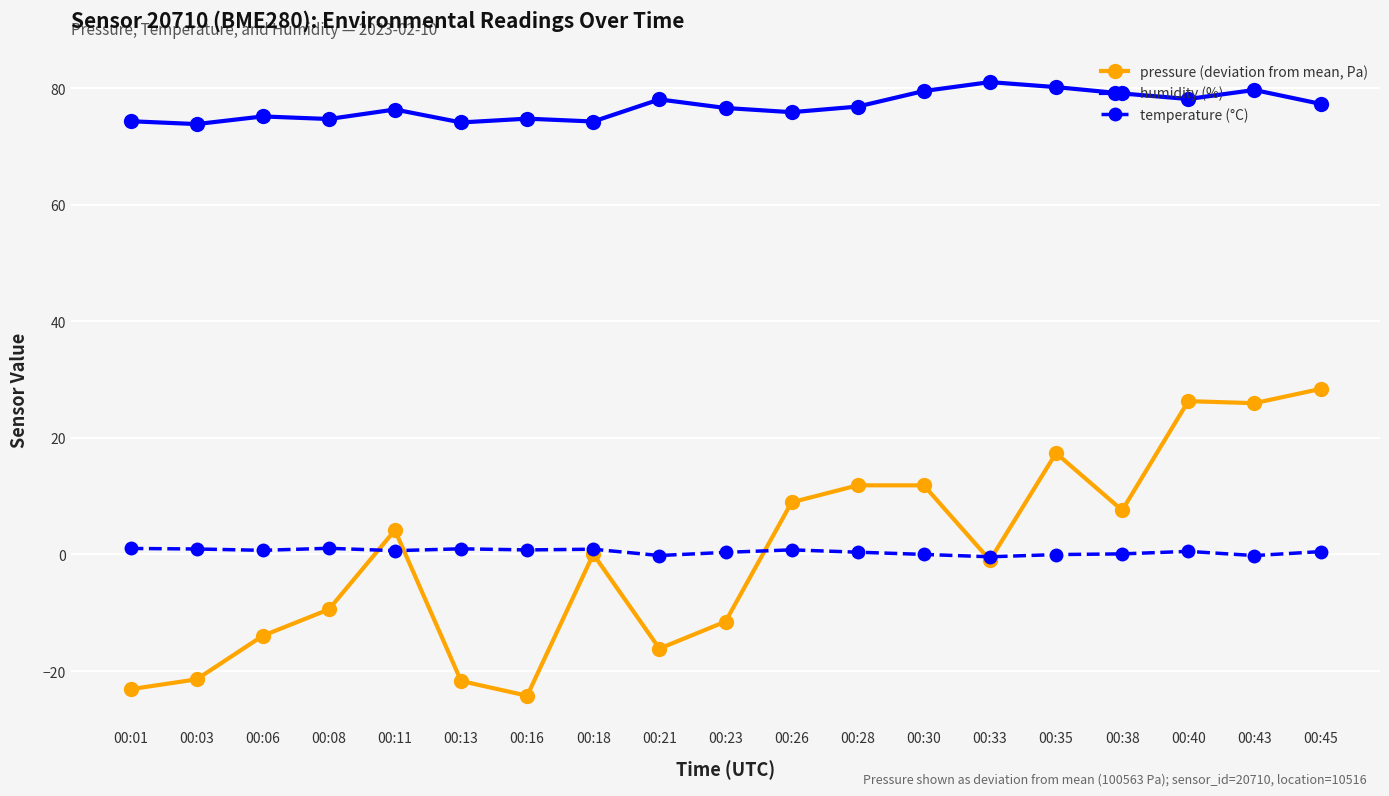

True or false: humidity (%) and temperature (°C) intersect in this chart.

False